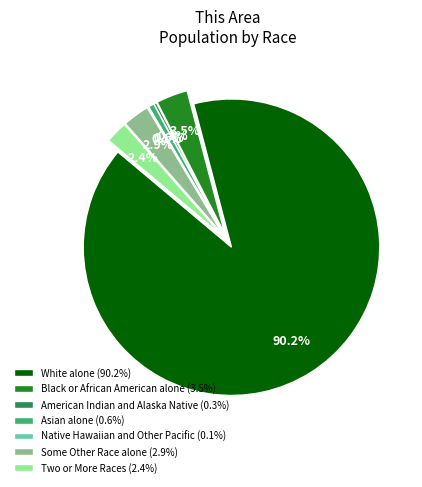

Which has a higher value, Black or African American alone (3.5%) or American Indian and Alaska Native (0.3%)?

Black or African American alone (3.5%)